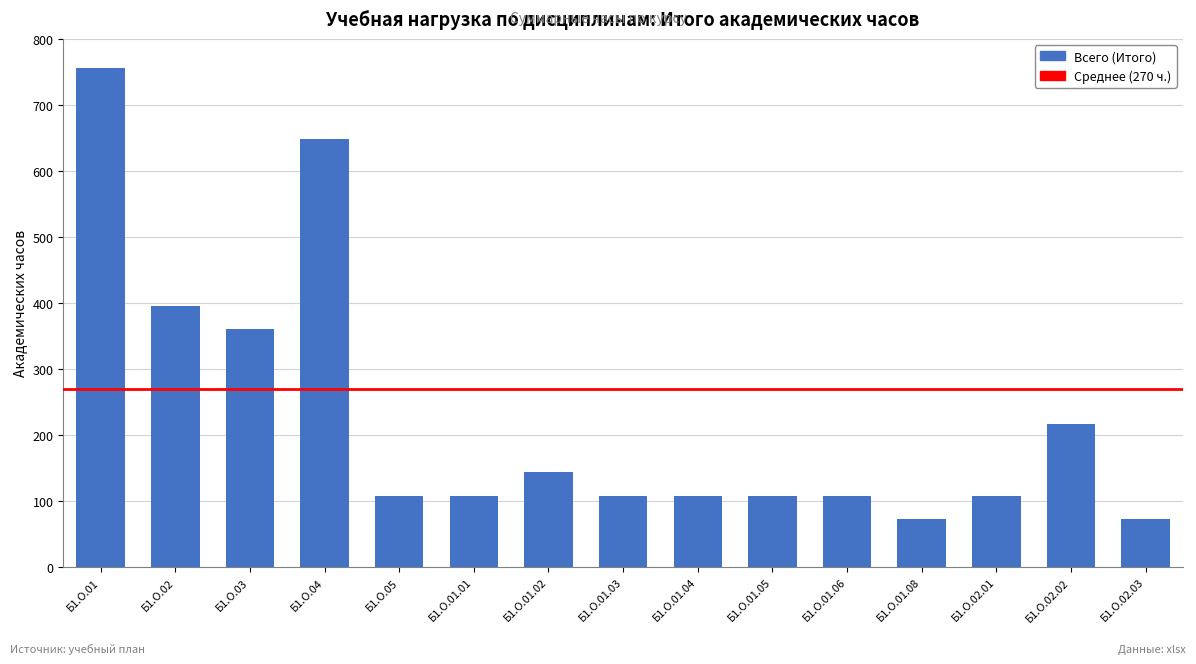

Which has a higher value, Б1.О.01.08 or Б1.О.01.05?

Б1.О.01.05